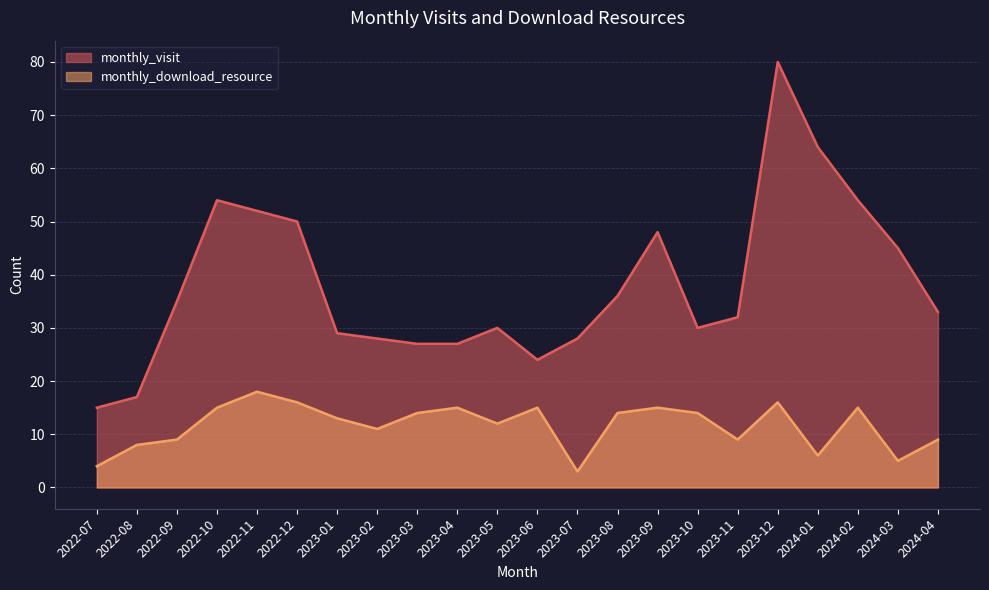

Where is monthly_visit nearest to the value 47?

2023-09